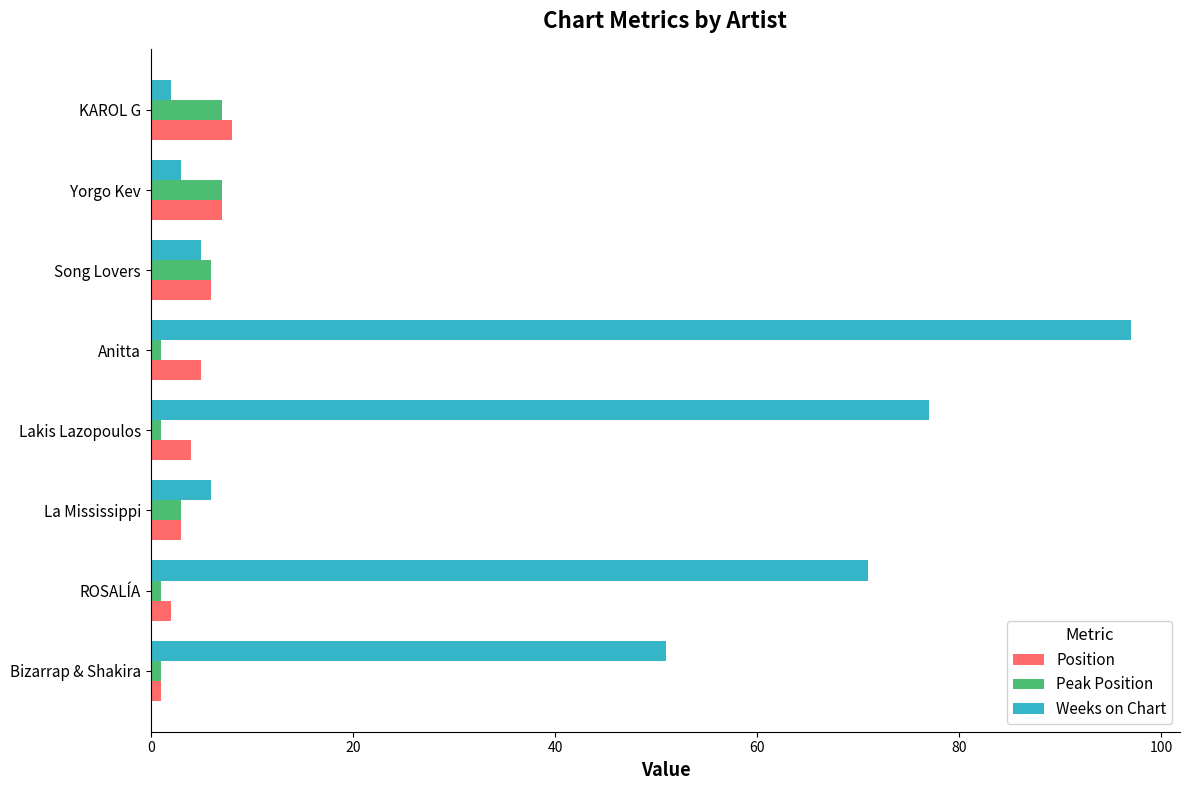

Count the number of data series in this chart.

3